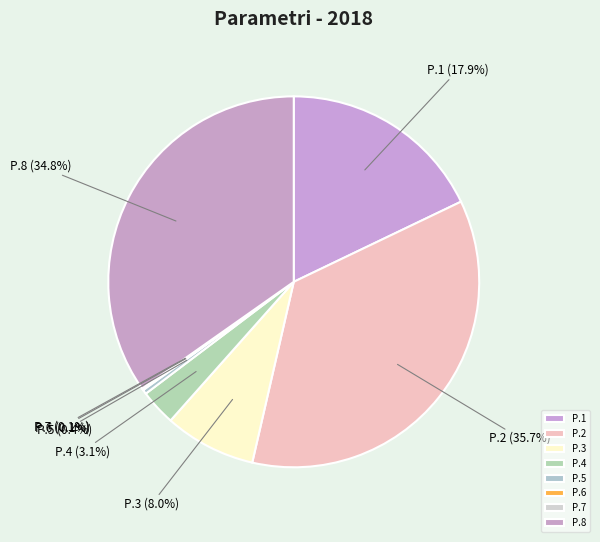

To the nearest percent, what portion does P.1 represent?

18%